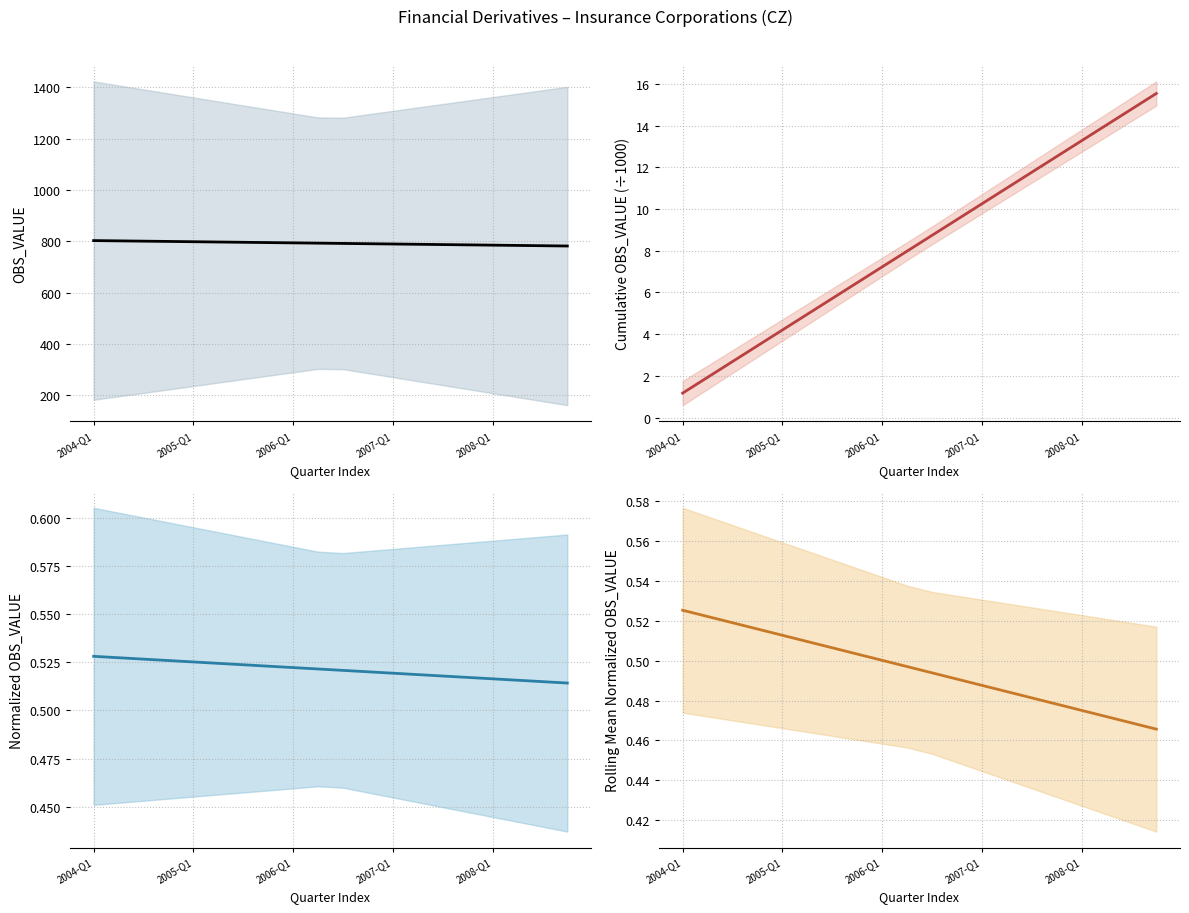

Which series has the largest range (max minus min)?

OBS_VALUE trend